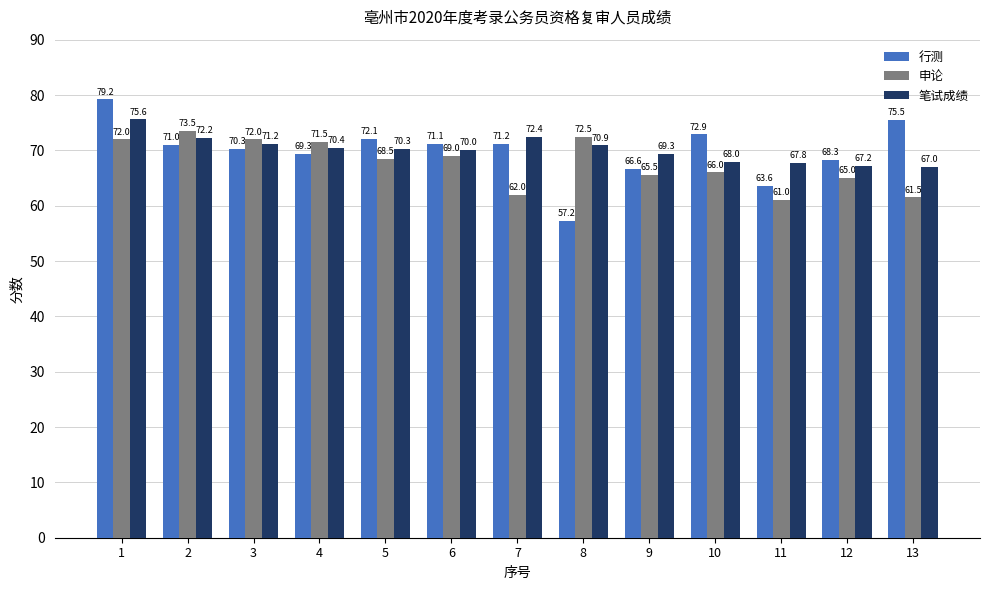

What is the approximate value of 申论 at 6?

69.0